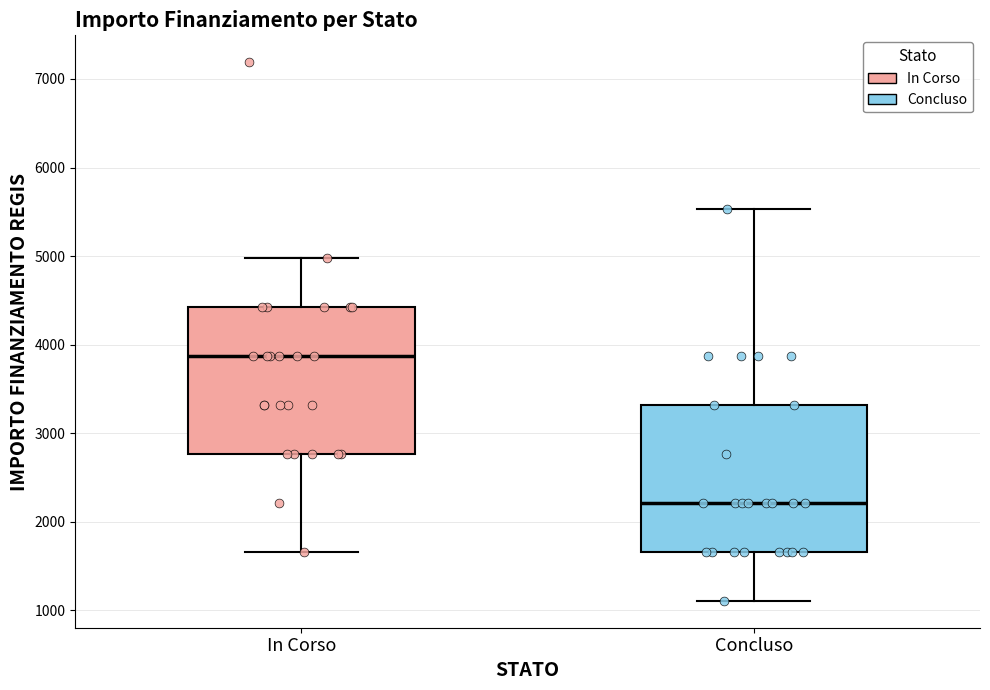

Reading left to right, read every box against the y-axis: the position of its median line, the range the box covers, and the ends of its whiskers. The values are not printed on the chart, so give them approximately, as read against the axis.

In Corso: median 3900, box 2800 to 4400, whiskers 1700 to 5000
Concluso: median 2200, box 1700 to 3300, whiskers 1100 to 5500